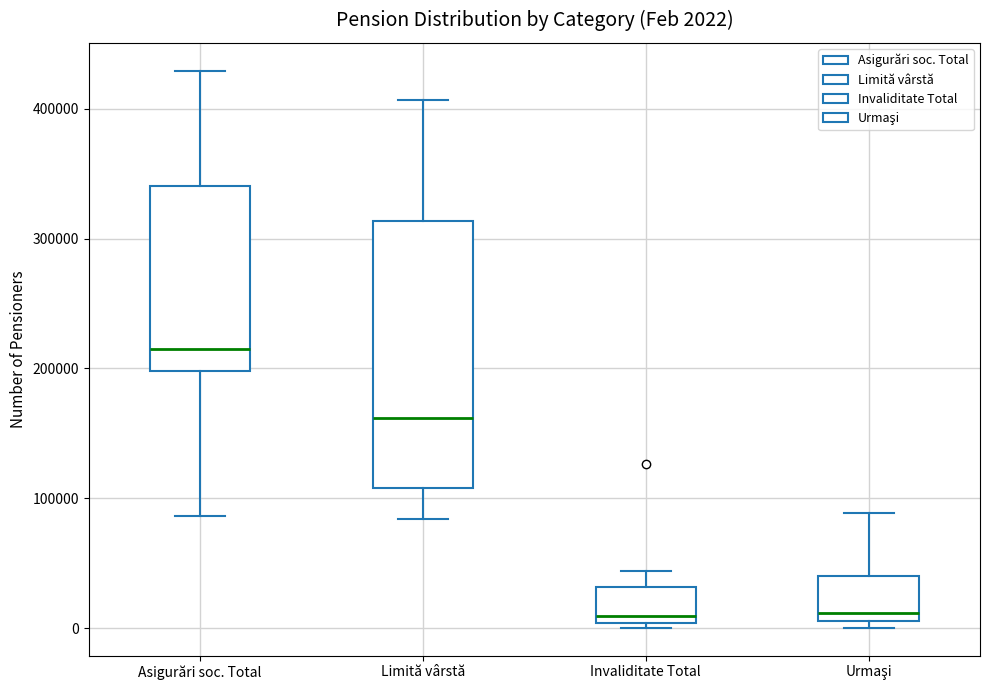

Which box is the tallest, from its lower edge to its upper edge?

Limită vârstă